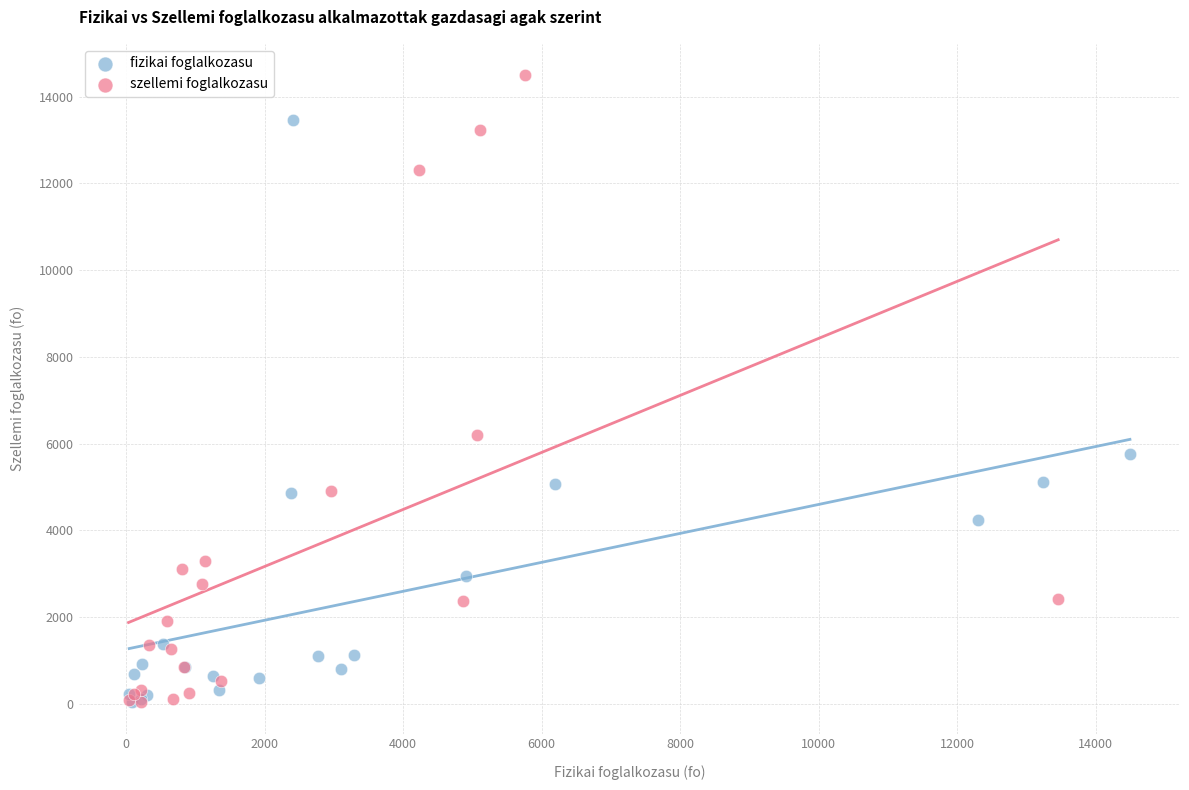

Which series has the widest spread of Y values?

szellemi foglalkozasu